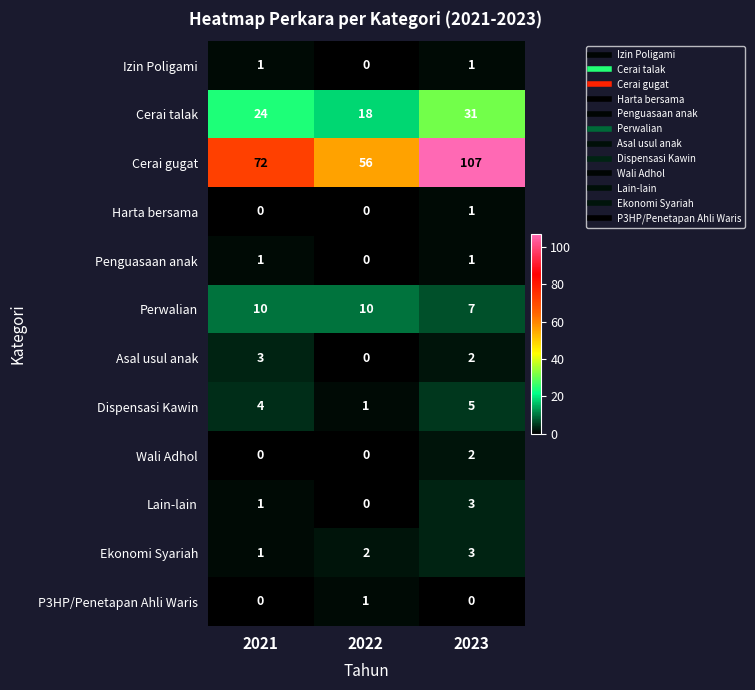

Which category has the highest value in the Lain-lain series?

2023